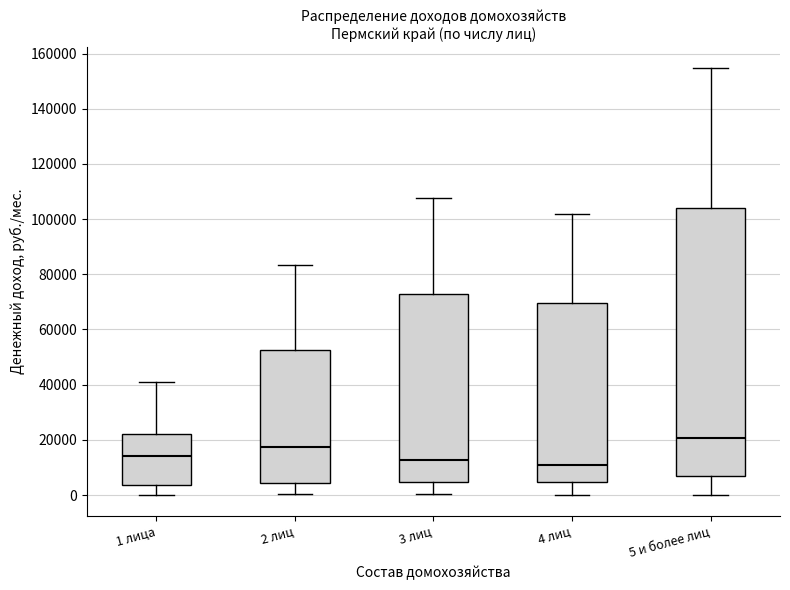

Comparing the boxes themselves (not the whiskers), which one is the tallest?

5 и более лиц